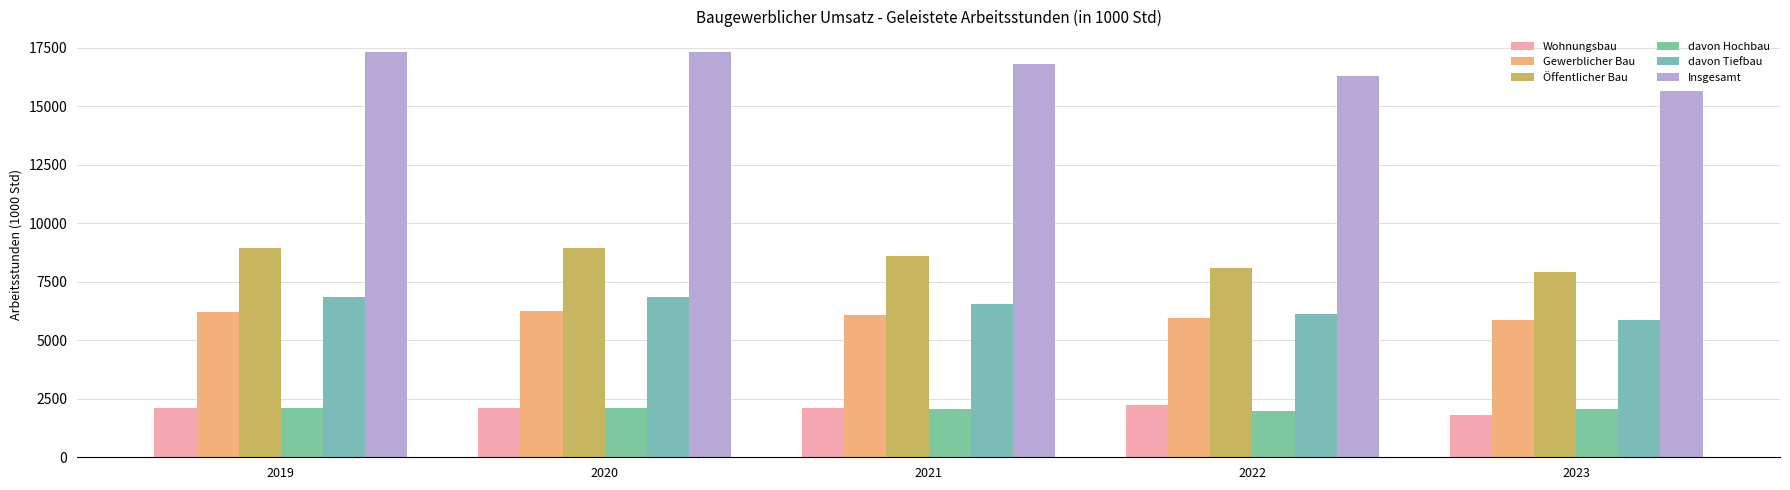

How many groups of bars are there?

5